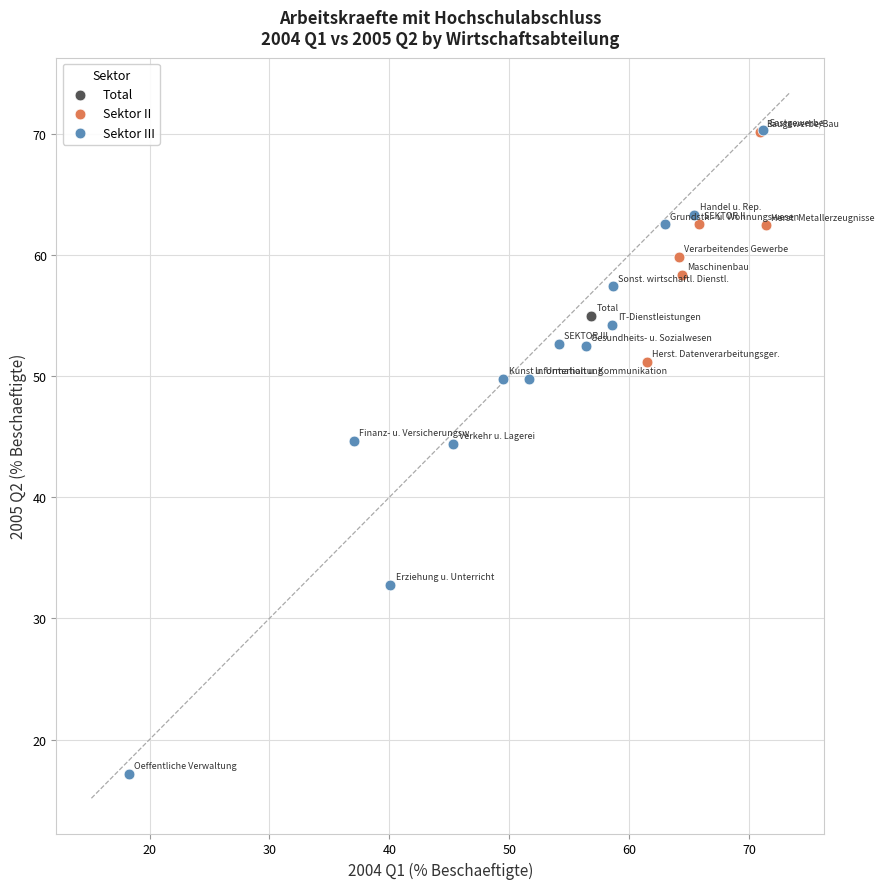

What are all the series names shown in the legend?

Total, Sektor II, Sektor III